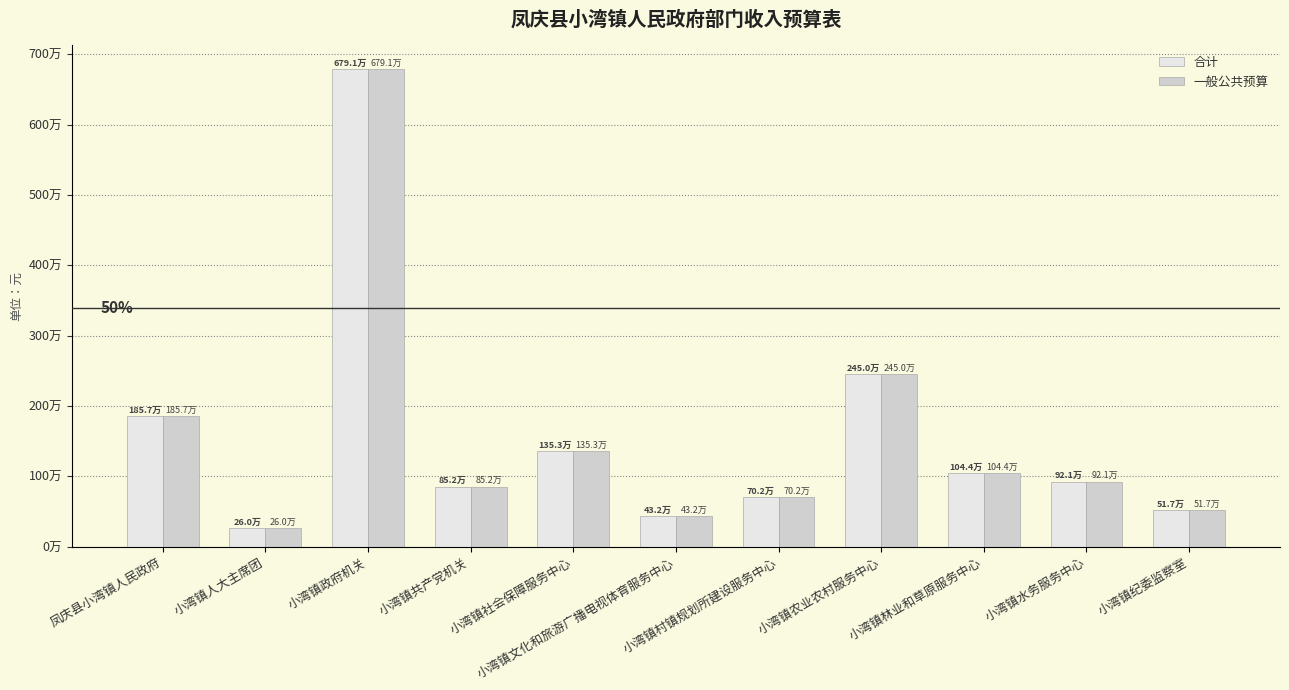

Are the bars grouped side by side (vs. stacked)?

Yes